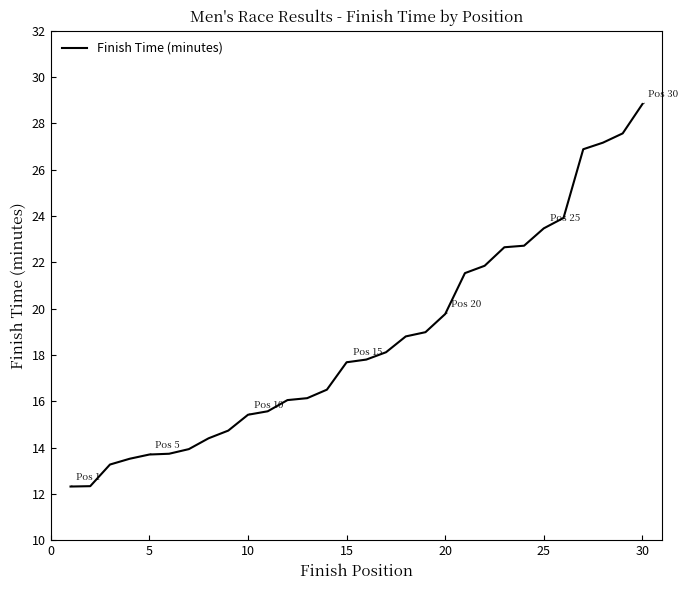

What is the smallest value displayed?

12.3